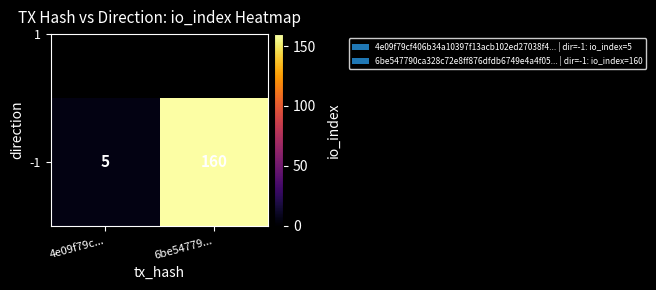

Reading left to right, list all the values displayed in this chart.

4e09f79c...=5	6be54779...=160